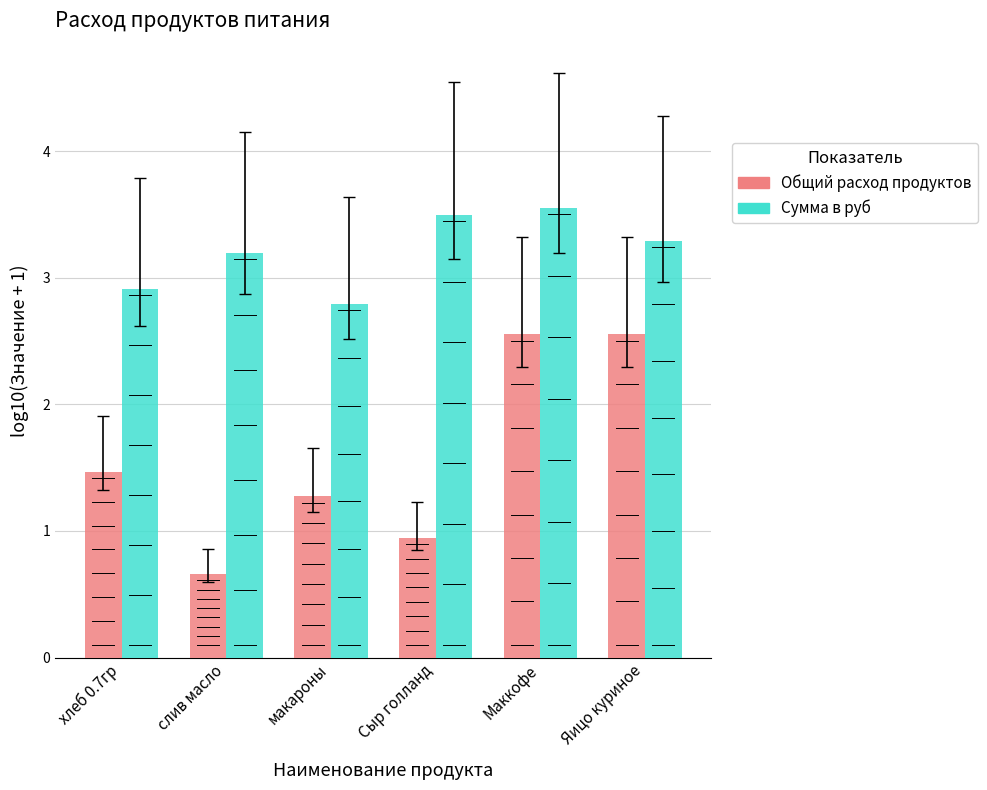

At which category is the sum across all series the highest?

Маккофе